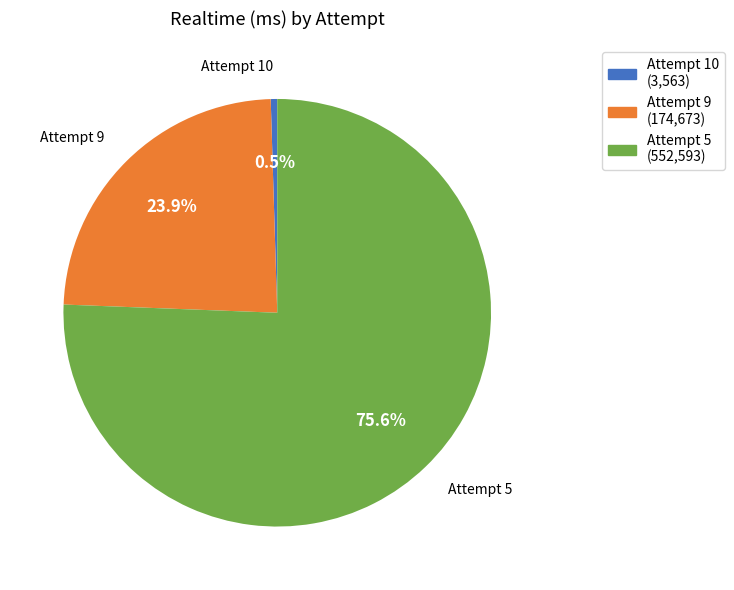

What is the largest slice in the pie chart?

Attempt 5